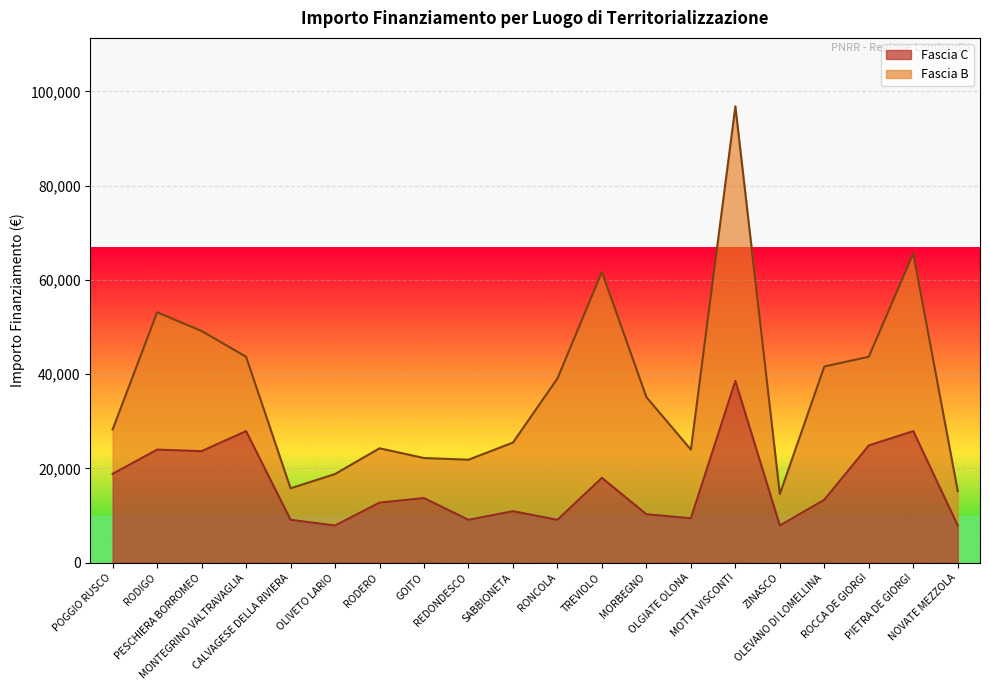

Which label corresponds to the smallest value in the chart?

OLIVETO LARIO